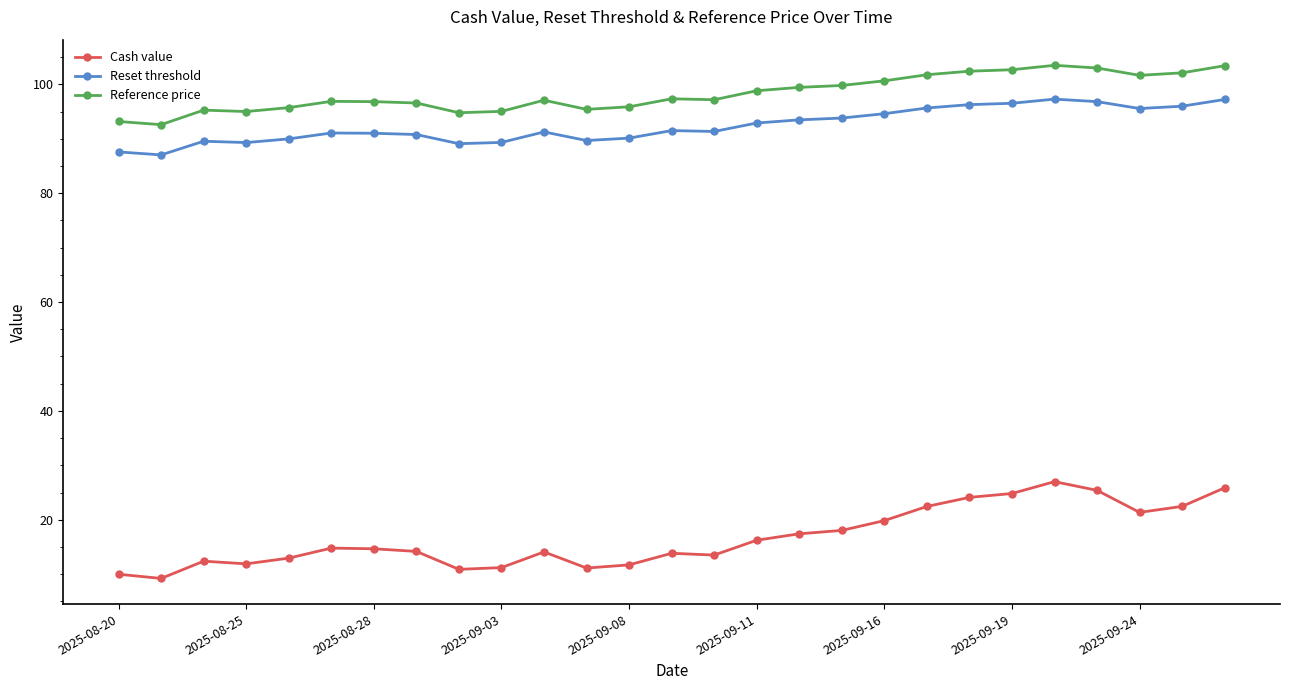

Rank the series by their maximum value, from lowest to highest.

Cash value, Reset threshold, Reference price